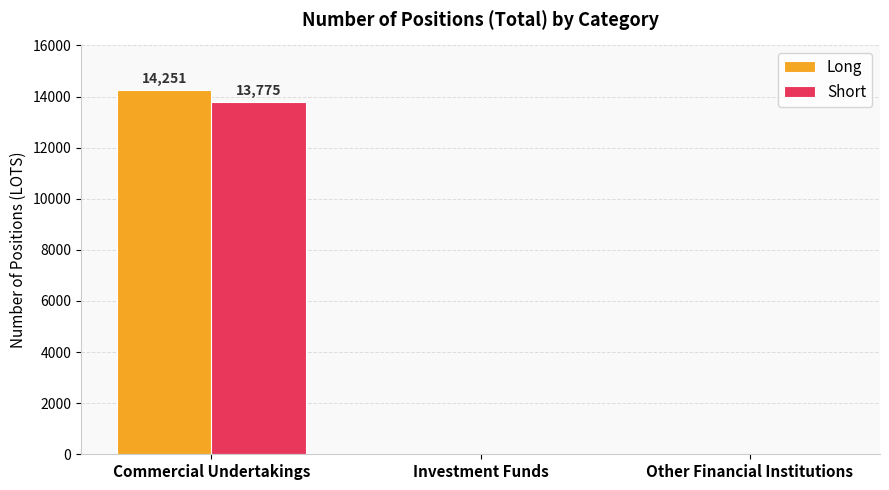

What is the sum of all Short values?

13775